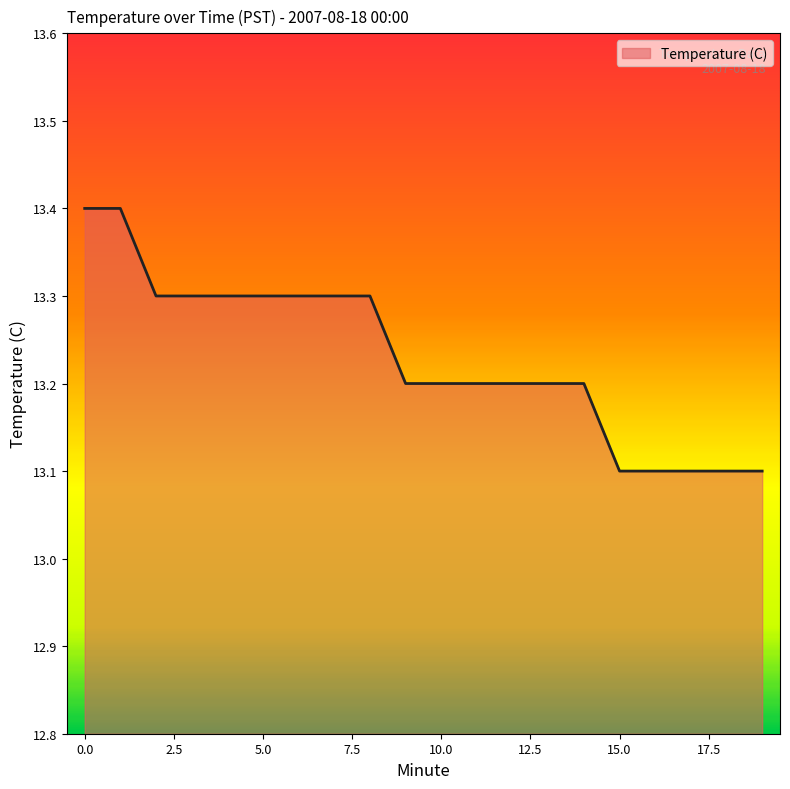

What is the minimum value shown in the chart?

13.1